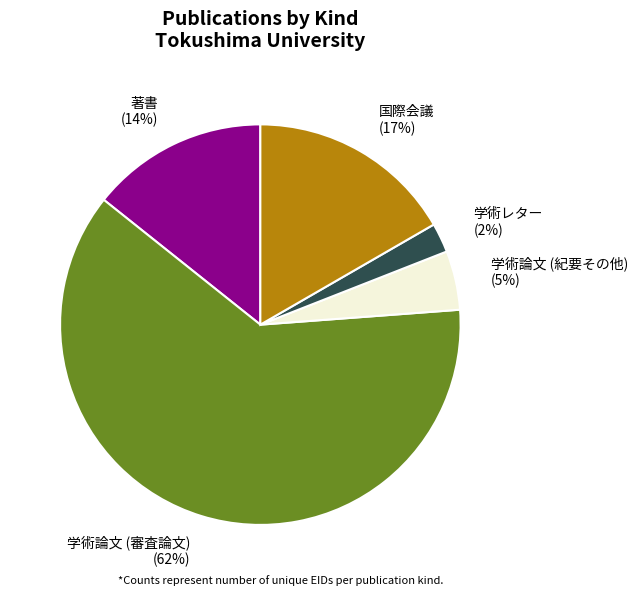

To the nearest percent, what percentage of the pie is 学術論文 (紀要その他)?

5%